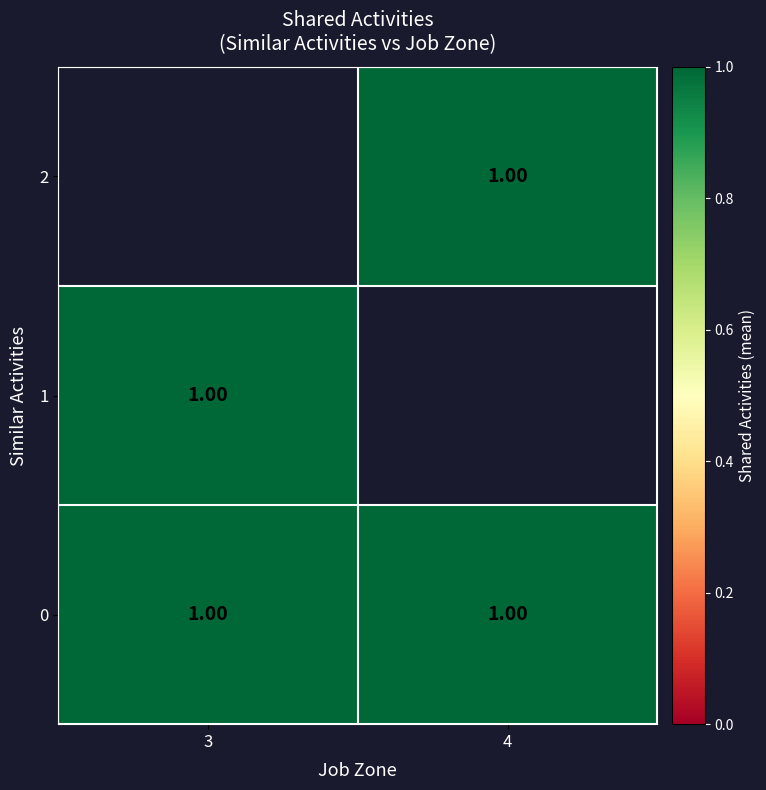

Rank the series by their maximum value, from lowest to highest.

2, 1, 0